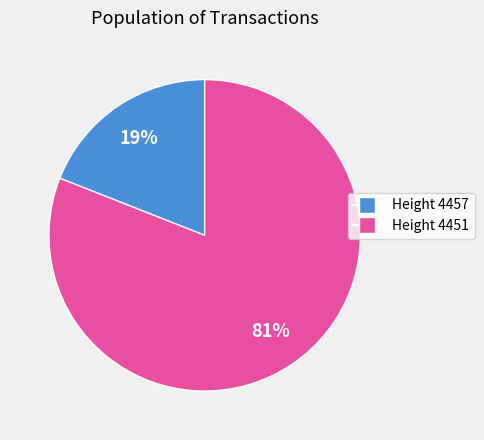

To the nearest percent, what is the average slice percentage?

50%